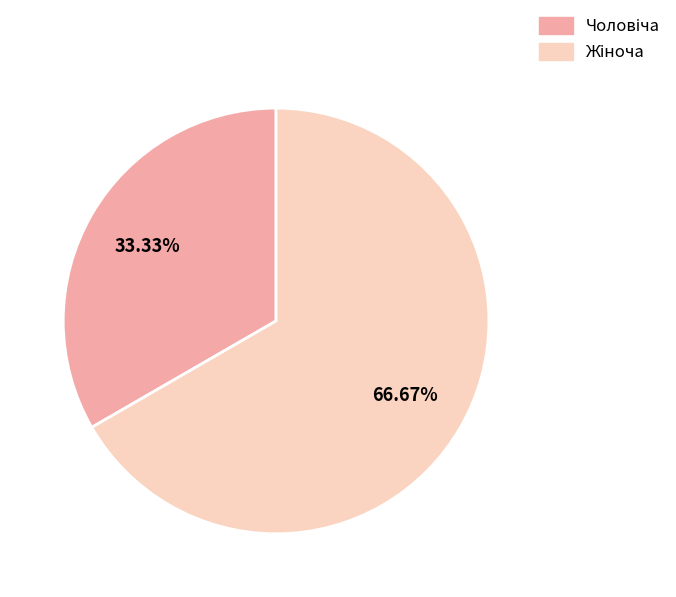

Is there a majority slice in this chart?

Yes